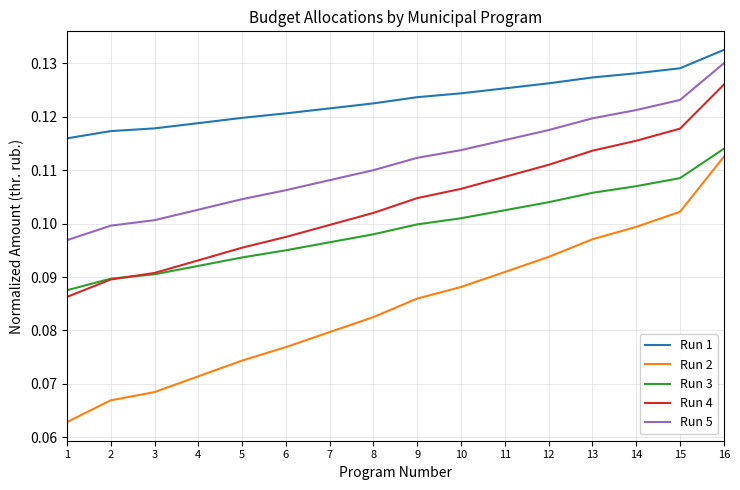

Rank the series by their maximum value, from lowest to highest.

Run 2, Run 3, Run 4, Run 5, Run 1